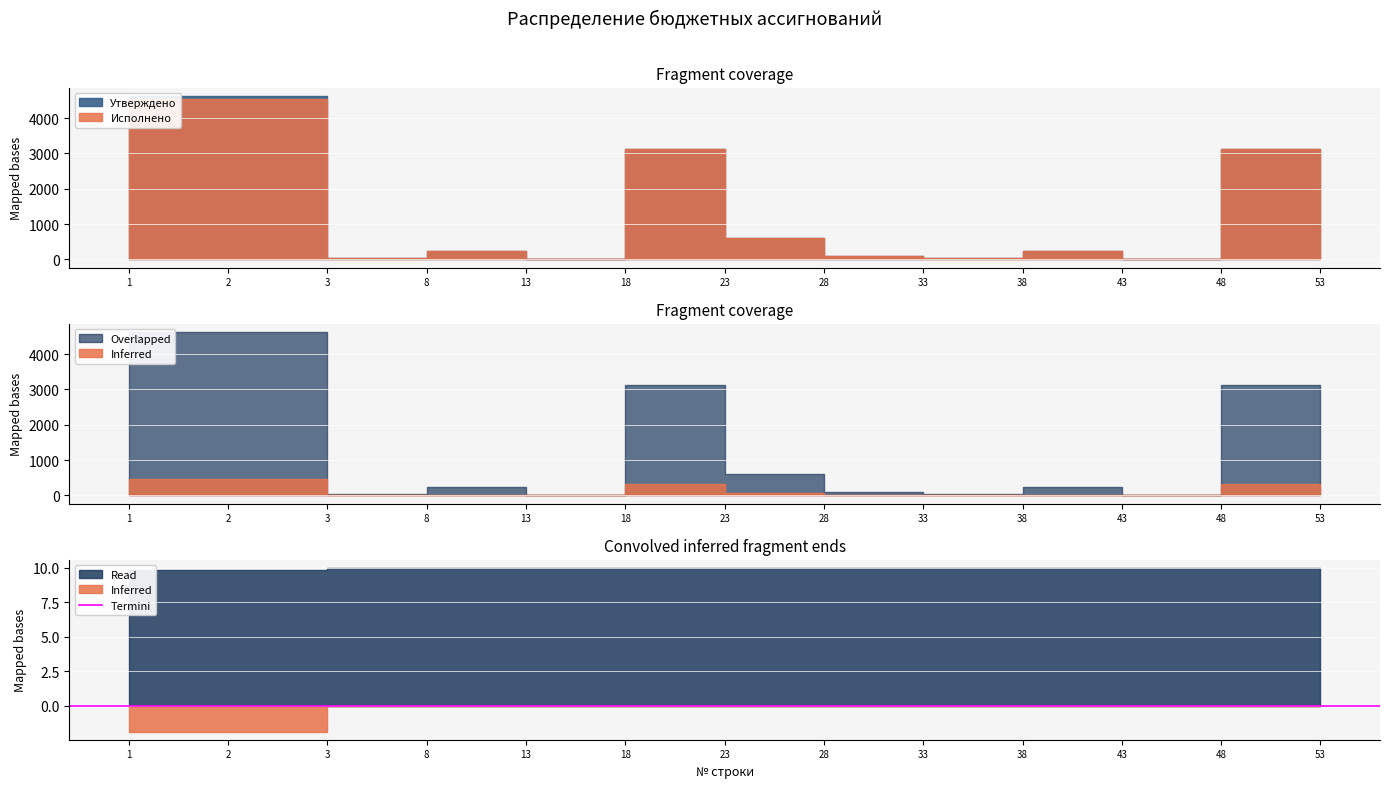

How many values in the Утверждено series exceed 234?

6